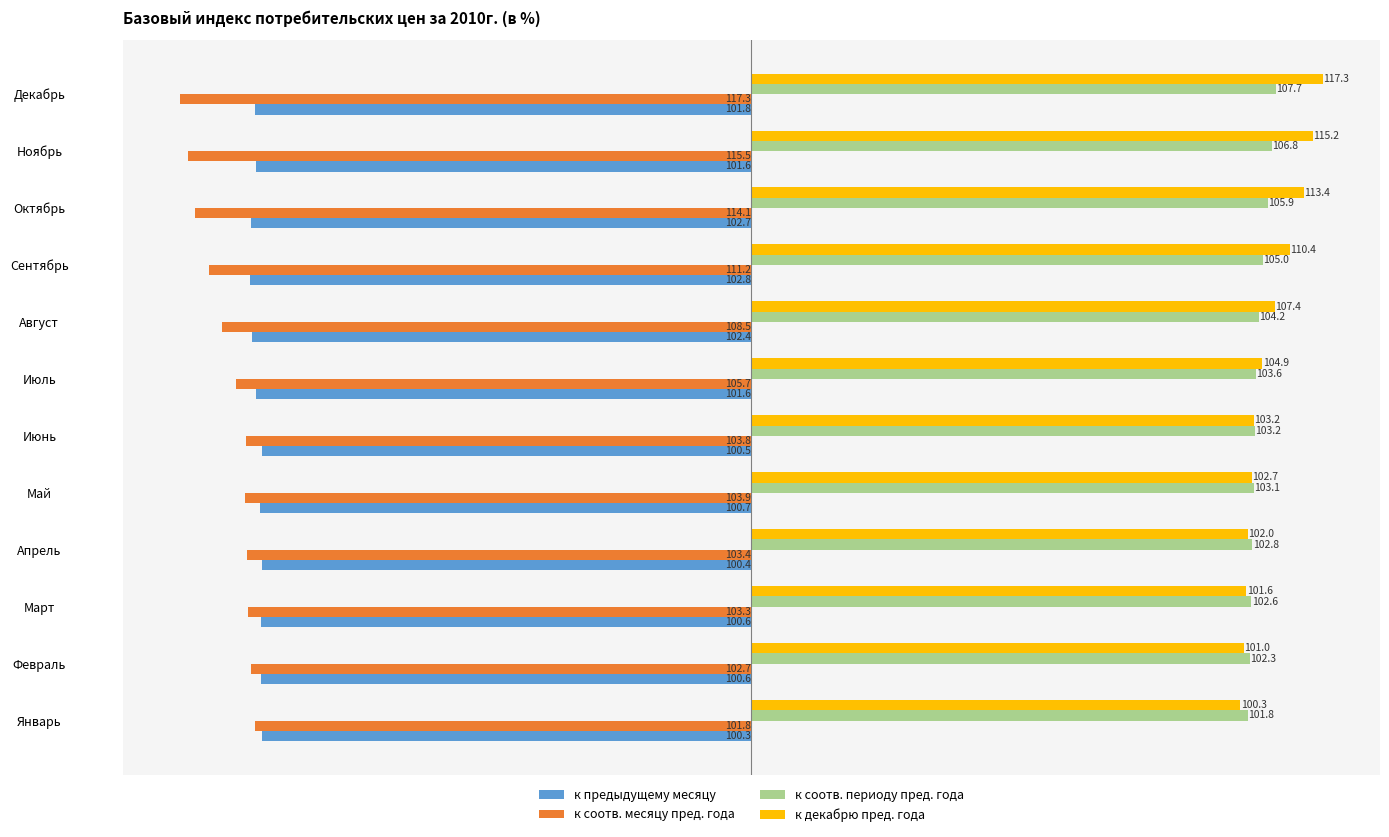

Rank the series by their maximum value, from lowest to highest.

к соотв. месяцу пред. года, к предыдущему месяцу, к соотв. периоду пред. года, к декабрю пред. года